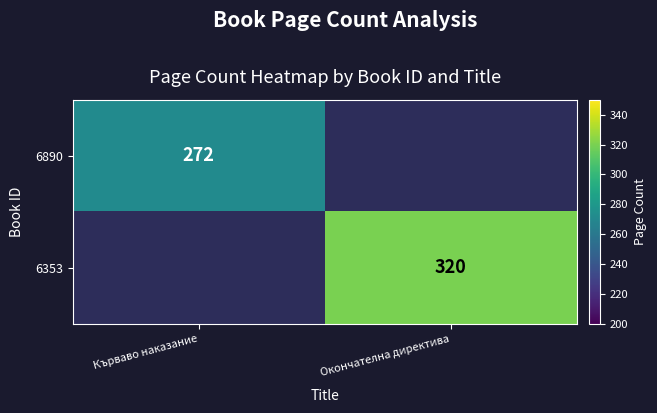

Which has a higher value, Окончателна директива or Кърваво наказание?

Кърваво наказание